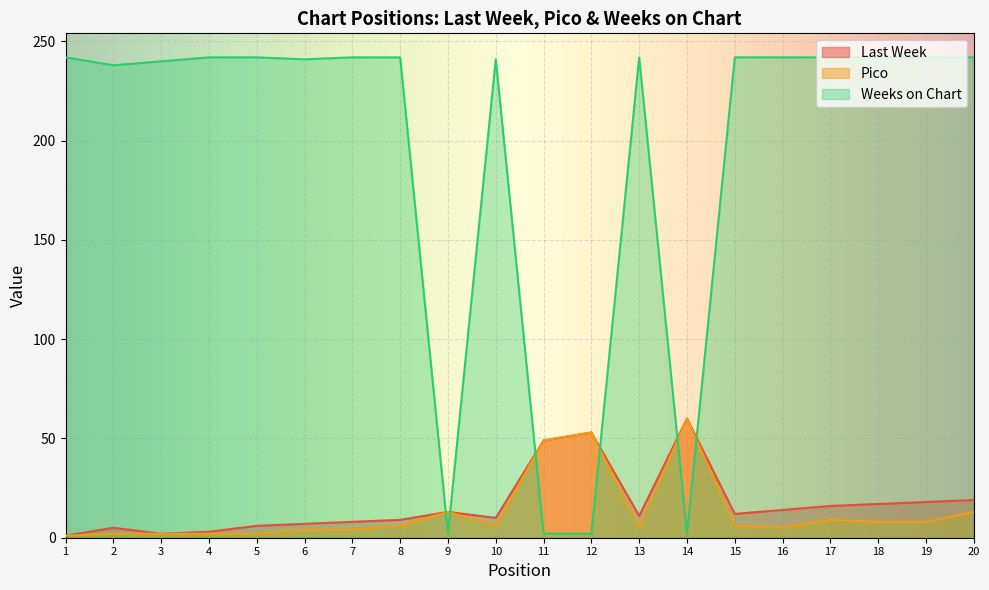

How many distinct data groups are displayed?

3